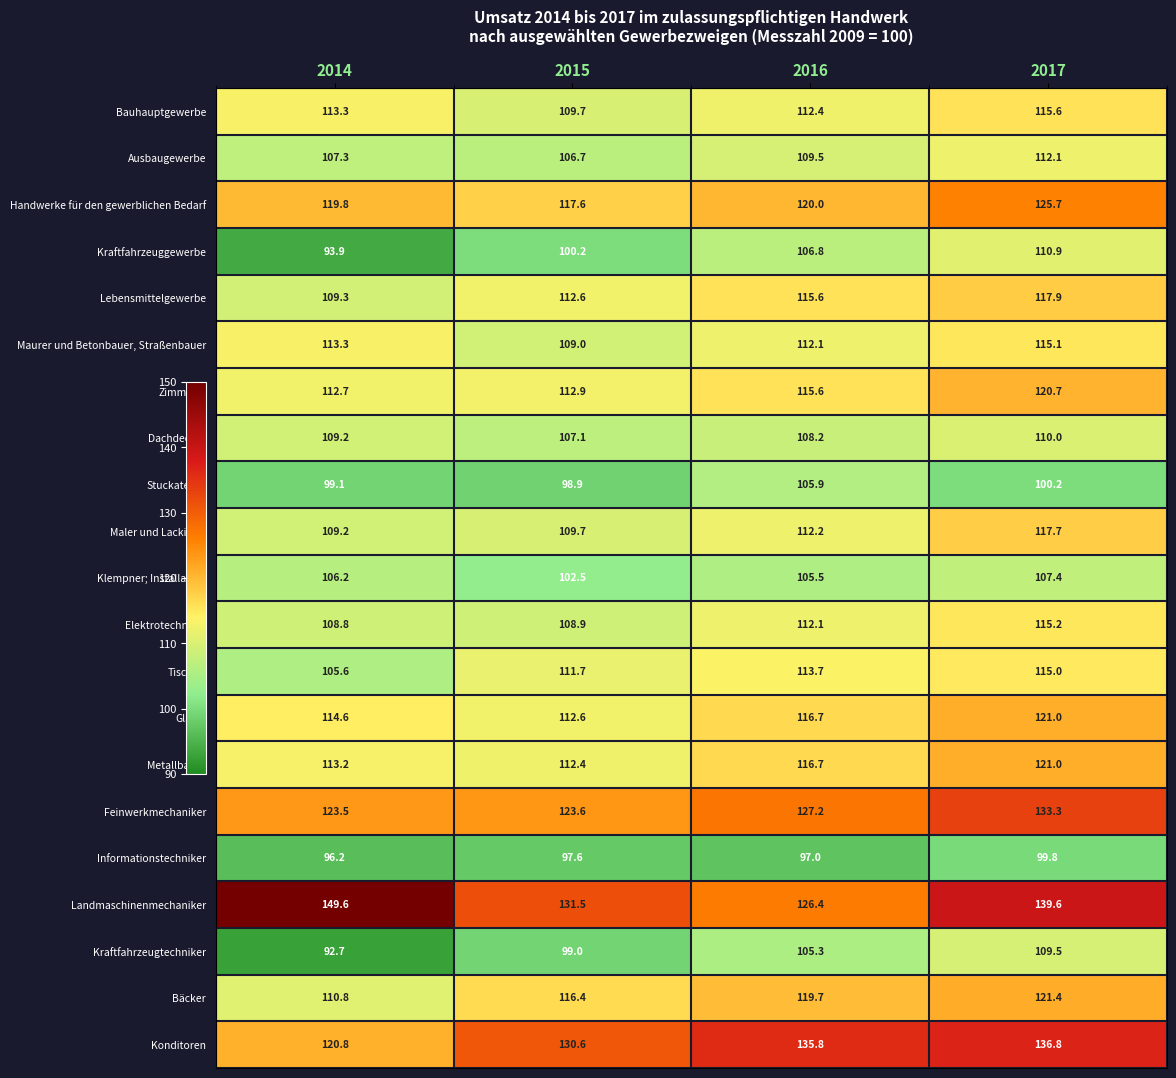

What is the average value of the Bäcker series?

117.1